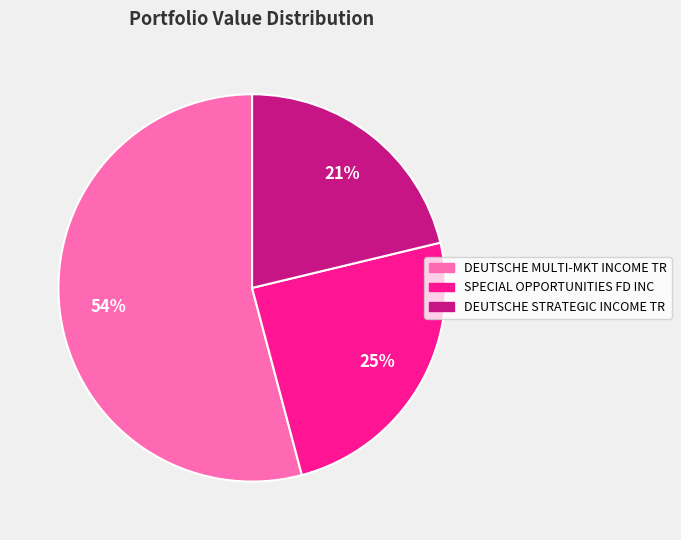

Do DEUTSCHE STRATEGIC INCOME TR and DEUTSCHE MULTI-MKT INCOME TR together represent more than half of the pie?

Yes